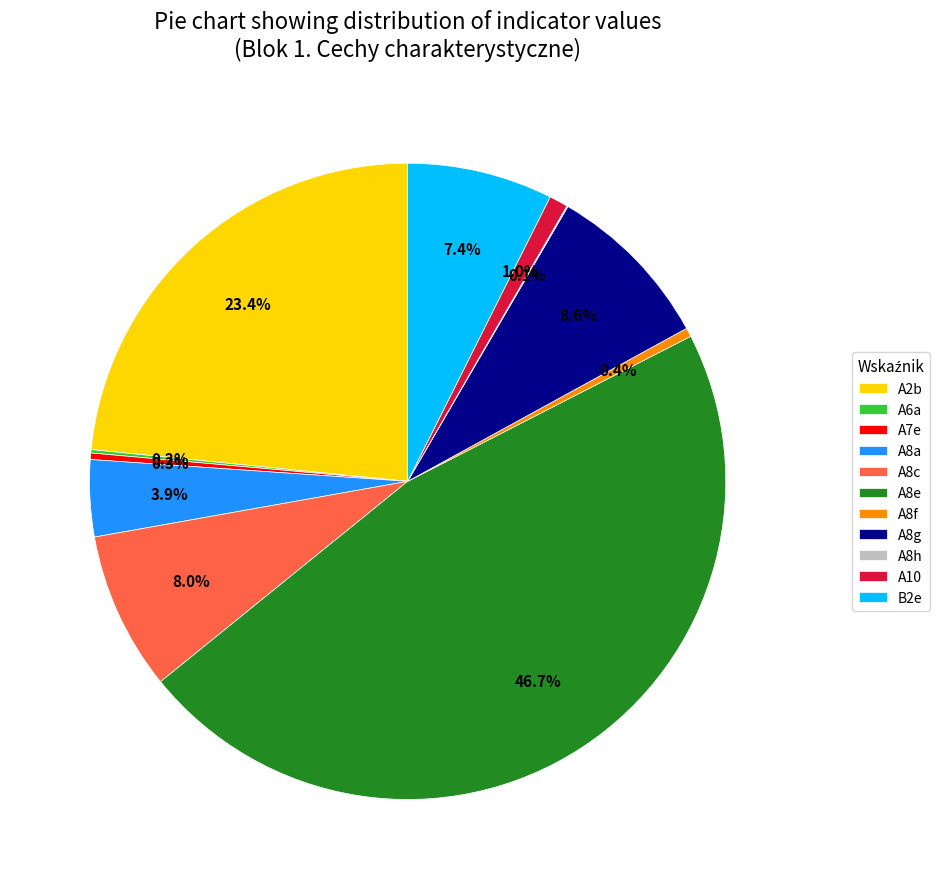

Which category has the biggest portion of the pie?

A8e